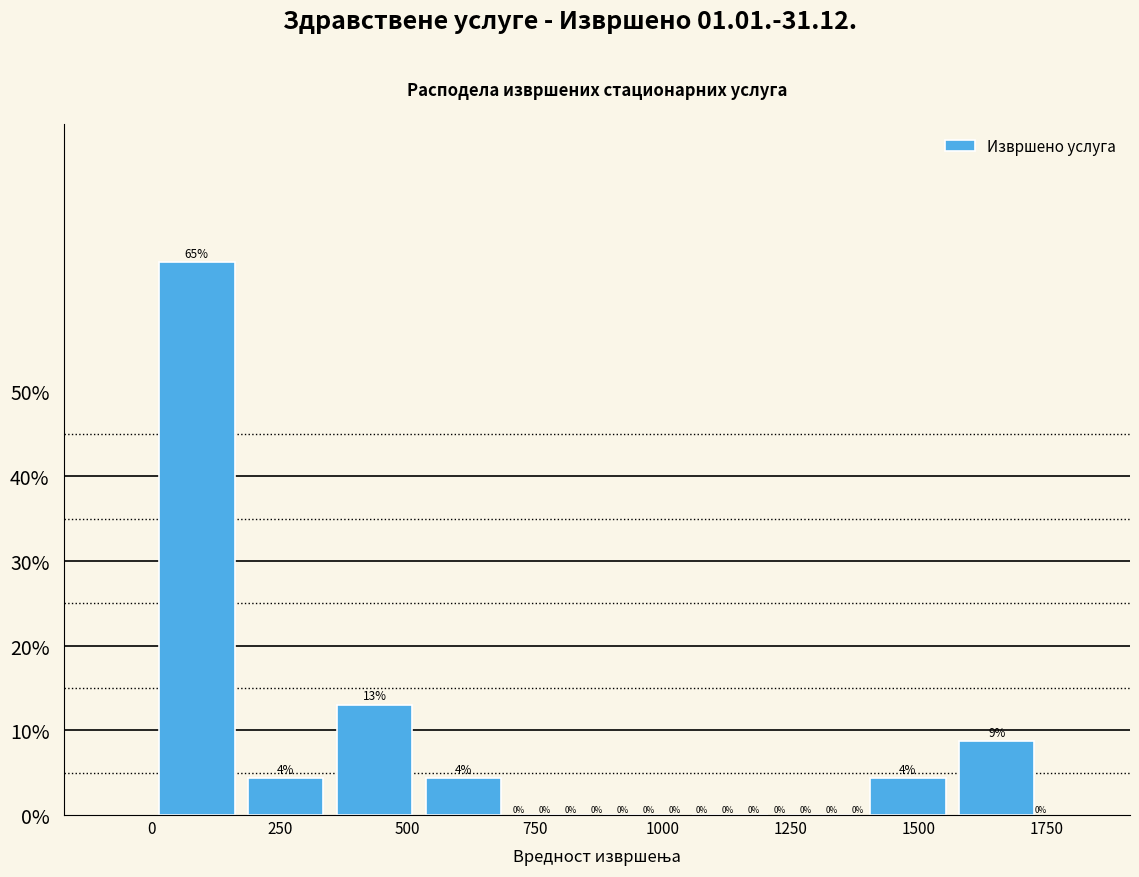

Around what value on the x-axis is the tallest bar? Give the approximate position of its centre, as read against the axis.

100